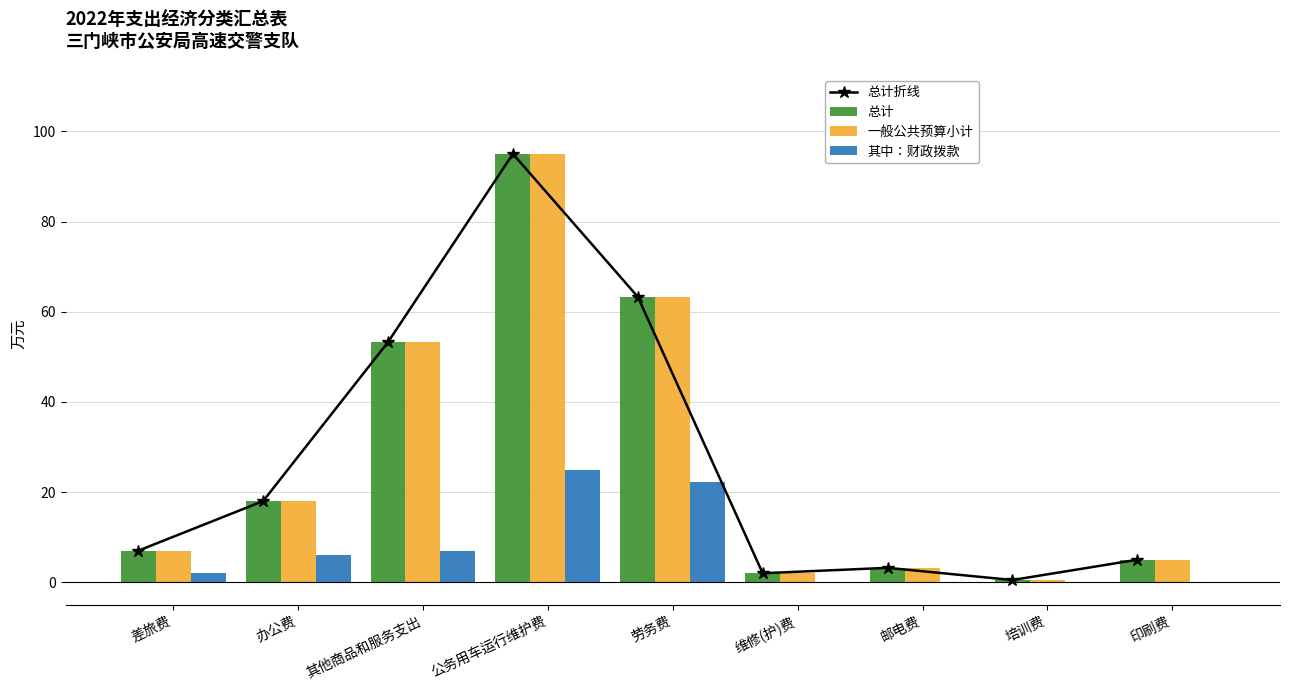

Which category has the highest value across all series?

公务用车运行维护费